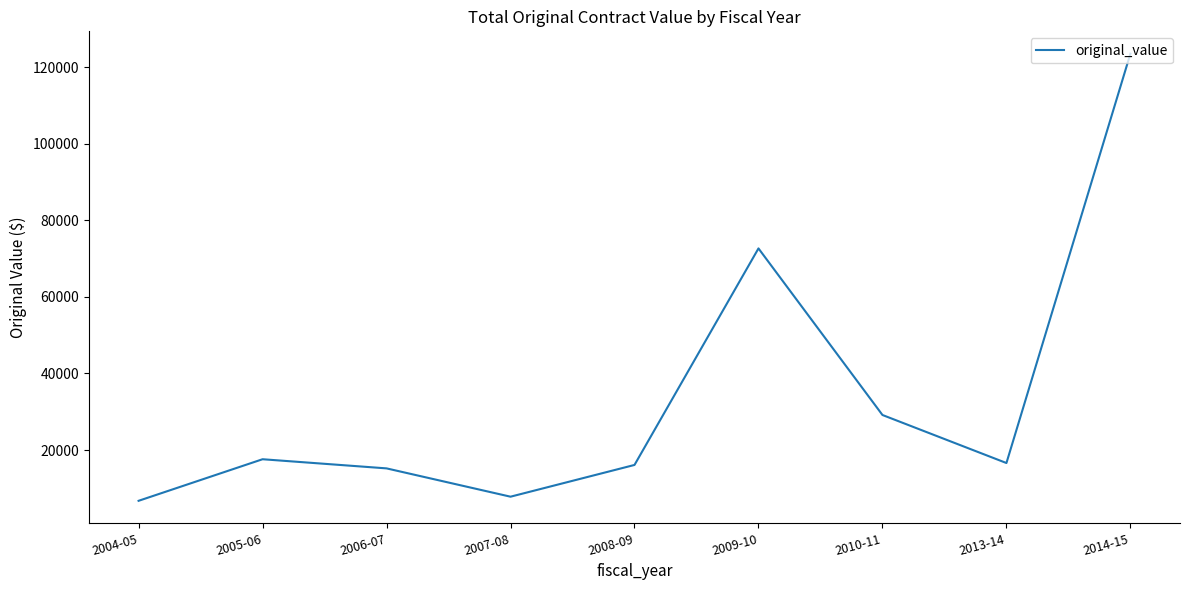

What is the ratio of the value at 2013-14 to the value at 2014-15?

0.1